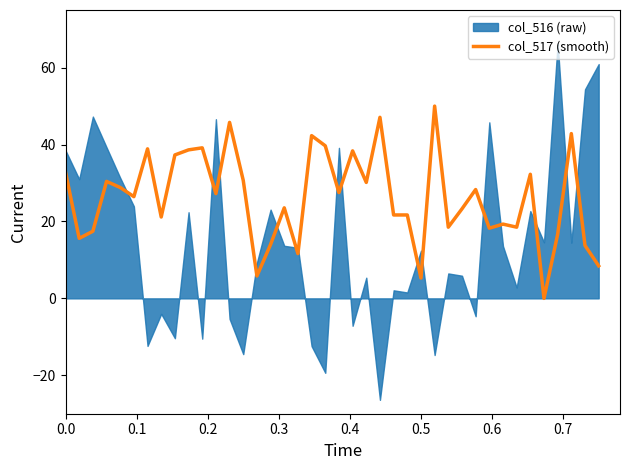

What is the highest value of the col_517 (smooth) series?

50.0